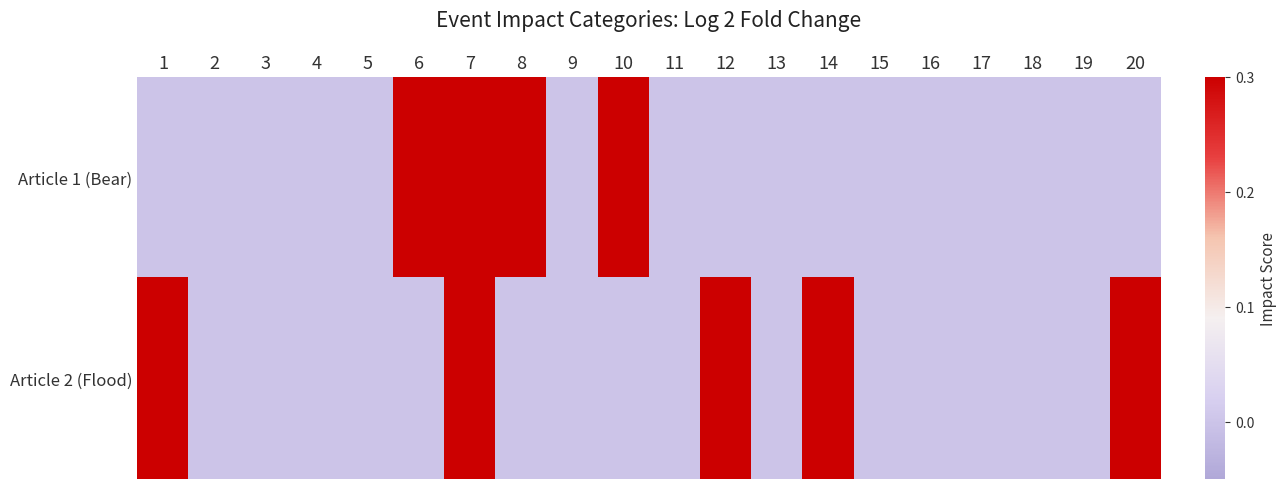

Which series changed the most between 10 and 17?

Article 1 (Bear)